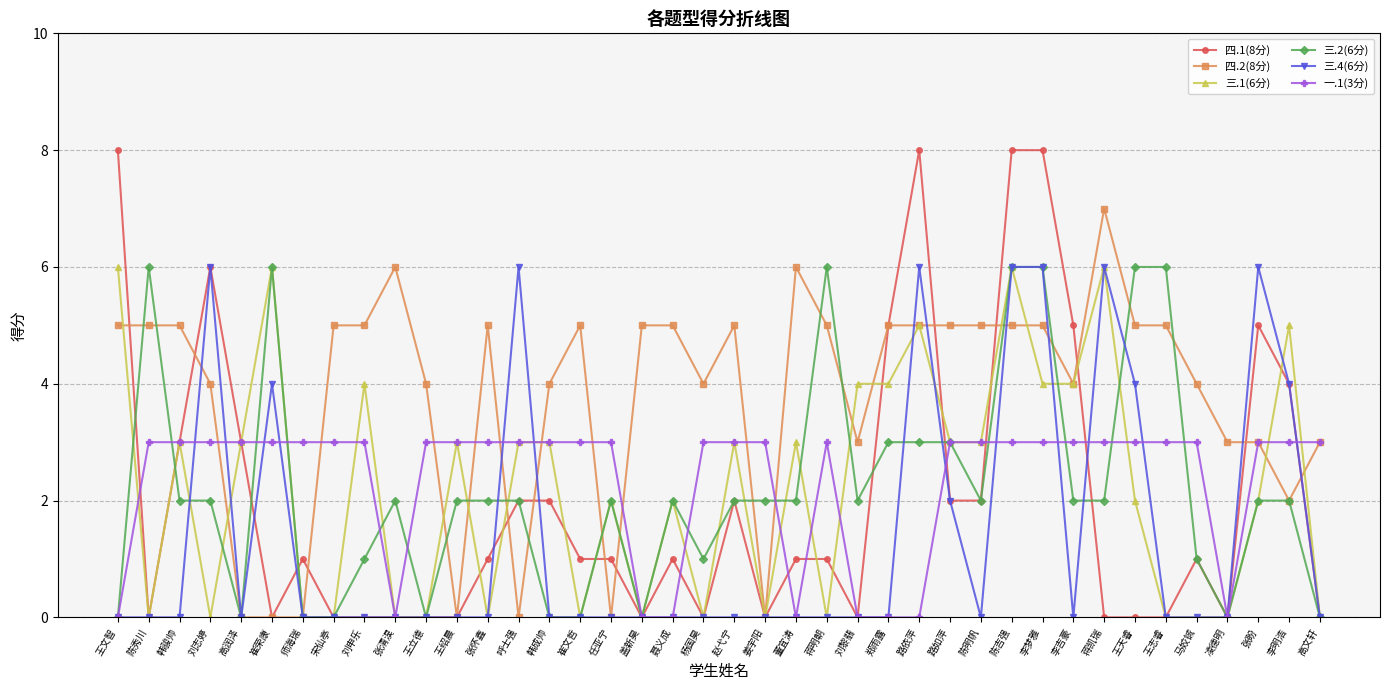

Reading right to left, transcribe all the data shown in this chart.

四.1(8分): 0	4	5	0	1	0	0	0	5	8	8	2	2	8	5	0	1	1	0	2	0	1	0	1	1	2	2	1	0	0	0	0	0	1	0	3	6	3	0	8
四.2(8分): 3	2	3	3	4	5	5	7	4	5	5	5	5	5	5	3	5	6	0	5	4	5	5	0	5	4	0	5	0	4	6	5	5	0	0	0	4	5	5	5
三.1(6分): 0	5	2	0	0	0	2	6	4	4	6	3	3	5	4	4	0	3	0	3	0	2	0	2	0	3	3	0	3	0	0	4	0	0	6	3	0	3	0	6
三.2(6分): 0	2	2	0	1	6	6	2	2	6	6	2	3	3	3	2	6	2	2	2	1	2	0	2	0	0	2	2	2	0	2	1	0	0	6	0	2	2	6	0
三.4(6分): 0	4	6	0	0	0	4	6	0	6	6	0	2	6	0	0	0	0	0	0	0	0	0	0	0	0	6	0	0	0	0	0	0	0	4	0	6	0	0	0
一.1(3分): 3	3	3	0	3	3	3	3	3	3	3	3	3	0	0	0	3	0	3	3	3	0	0	3	3	3	3	3	3	3	0	3	3	3	3	3	3	3	3	0